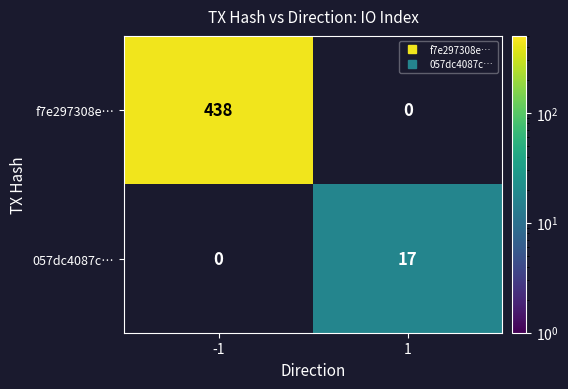

Which series has the largest total across all categories?

f7e297308e…